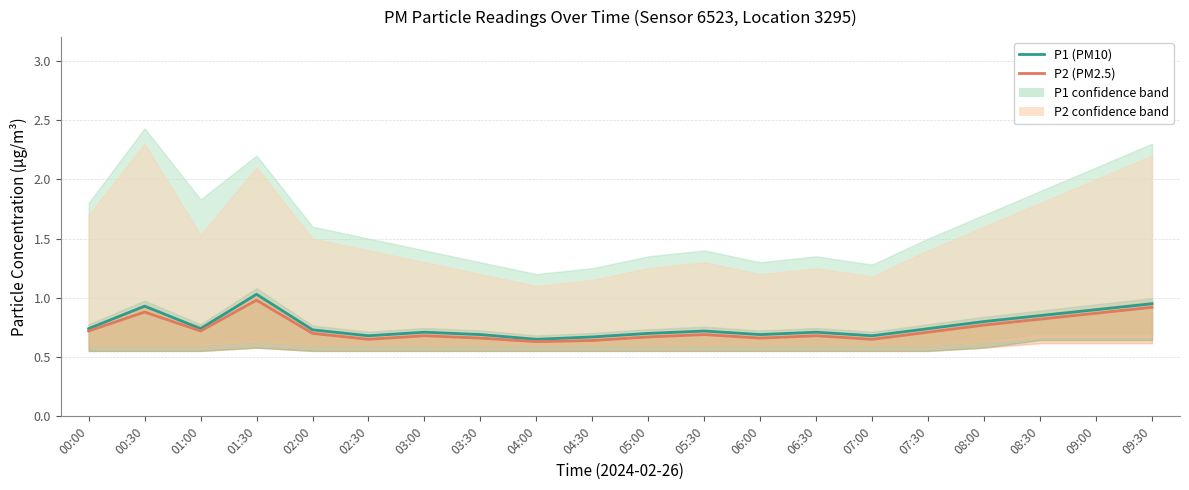

What is the total value across all series at 01:00?

1.5